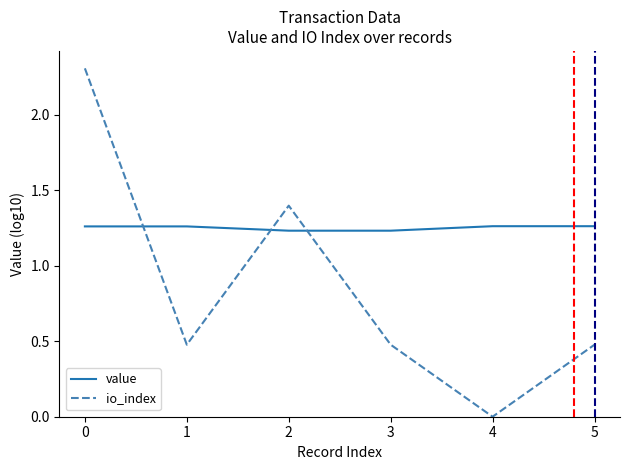

Rank the series by their maximum value, from lowest to highest.

value, io_index